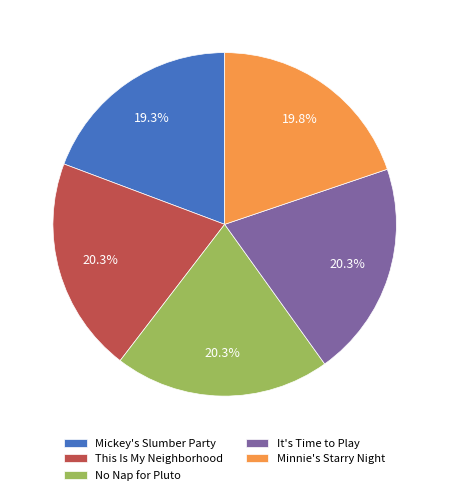

To the nearest percent, what portion does Minnie's Starry Night represent?

20%